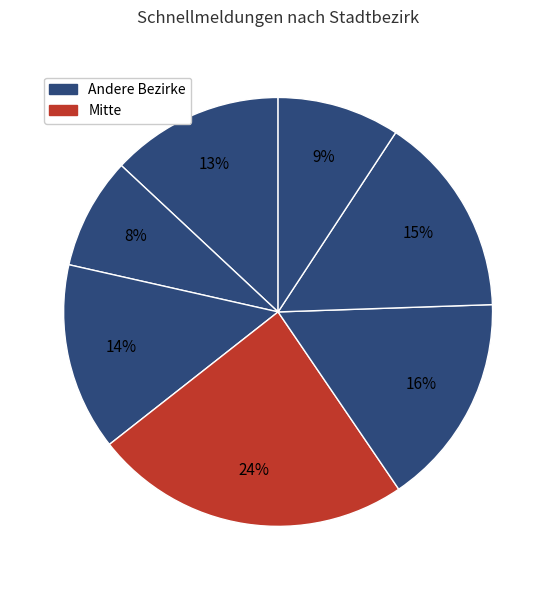

Rank the categories by value from highest to lowest.

Mitte, Rheinhausen, Süd, Meiderich/Beeck, Hamborn, Walsum, Homberg/Ruhrort/Baerl